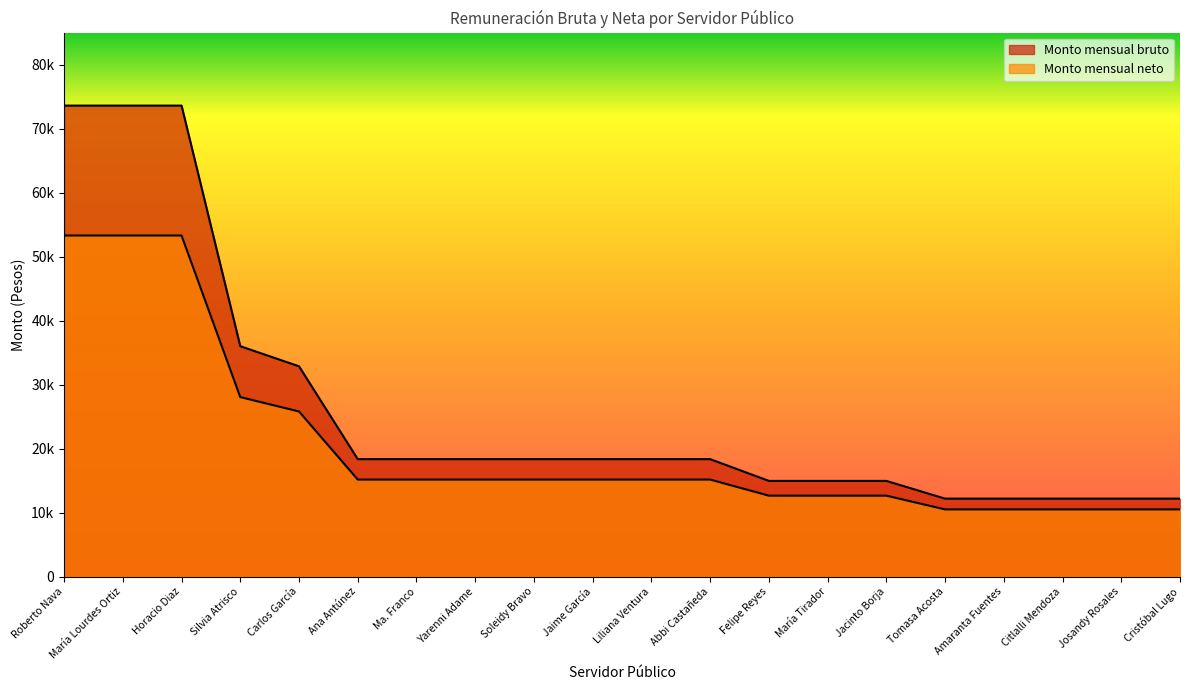

Is the value of Monto mensual bruto at Ma. Franco greater than the value of Monto mensual neto at Roberto Nava?

No